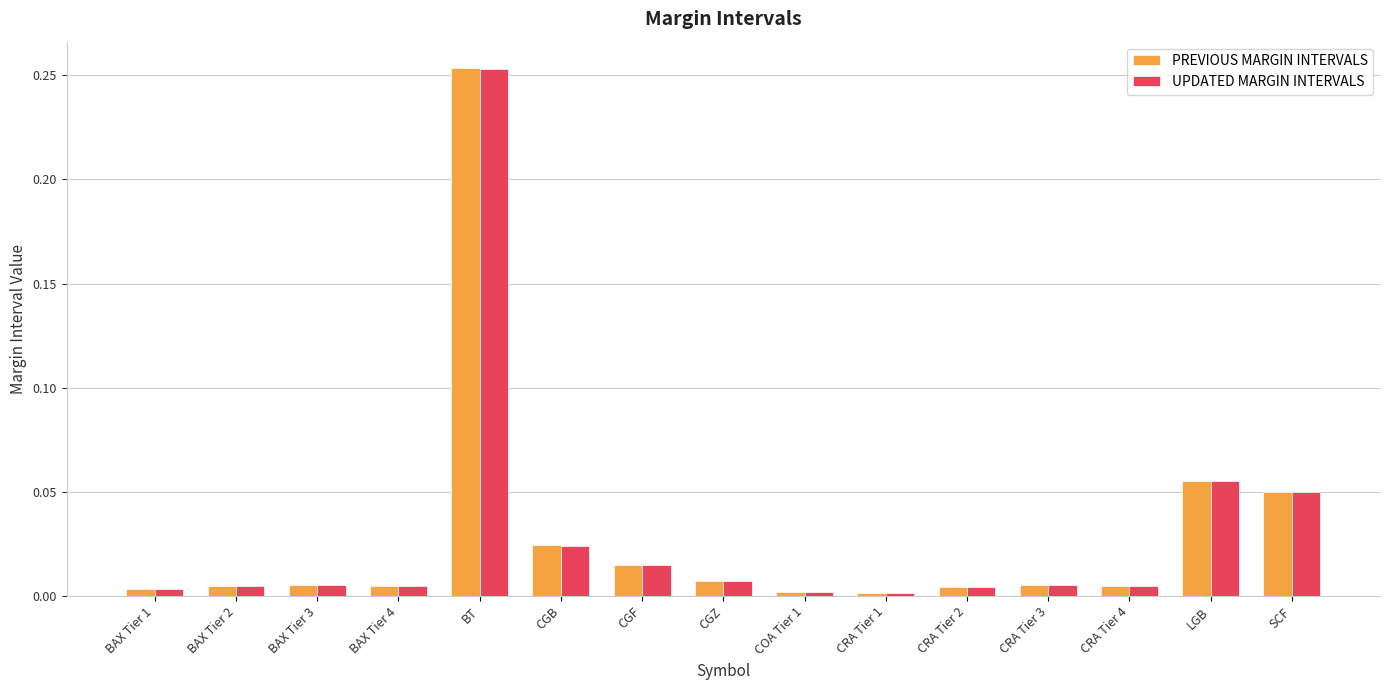

How many bars are there in total?

30